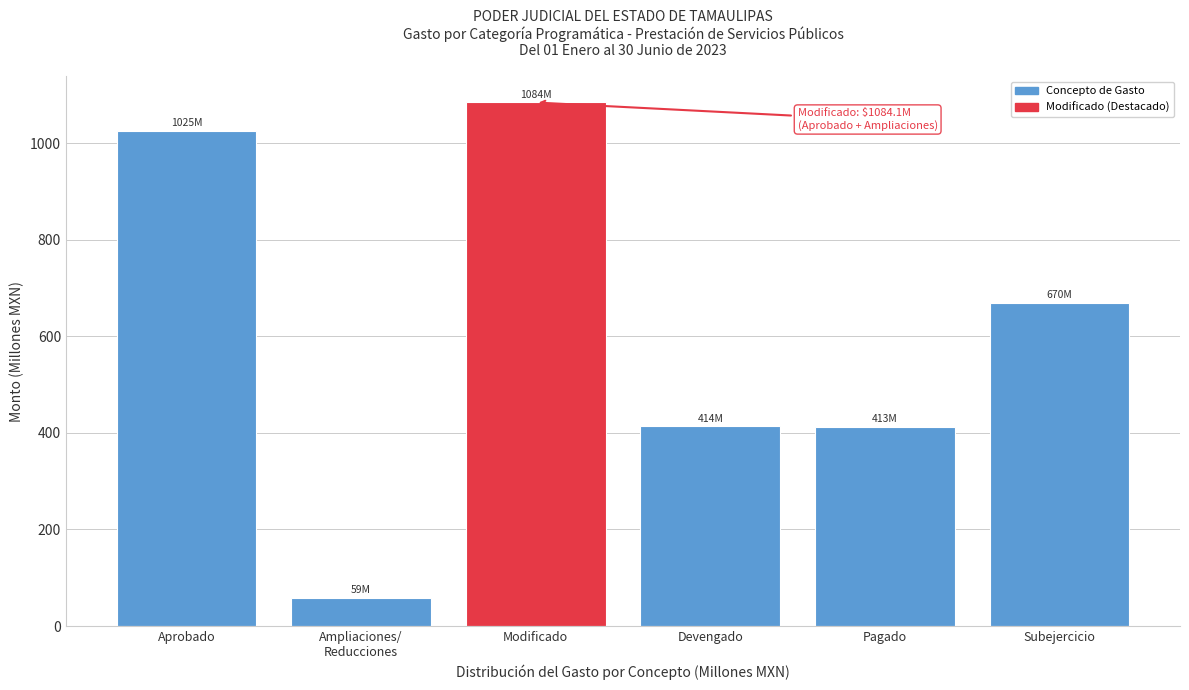

What is the difference between the values at Pagado and Modificado?

671.6